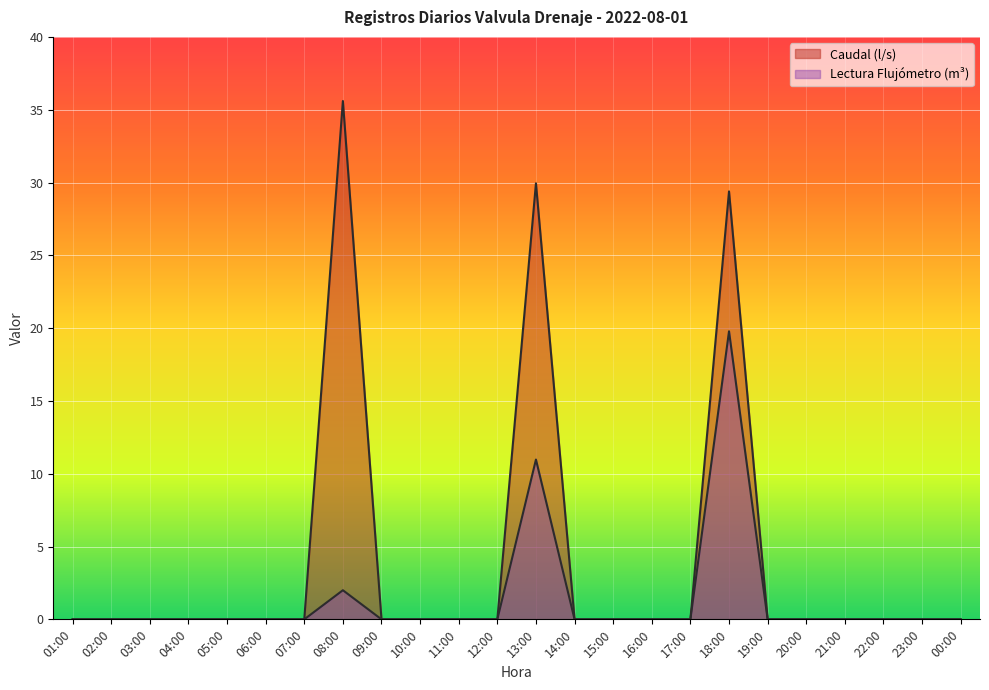

What is the difference between the values at 16:00 and 18:00?

29.4